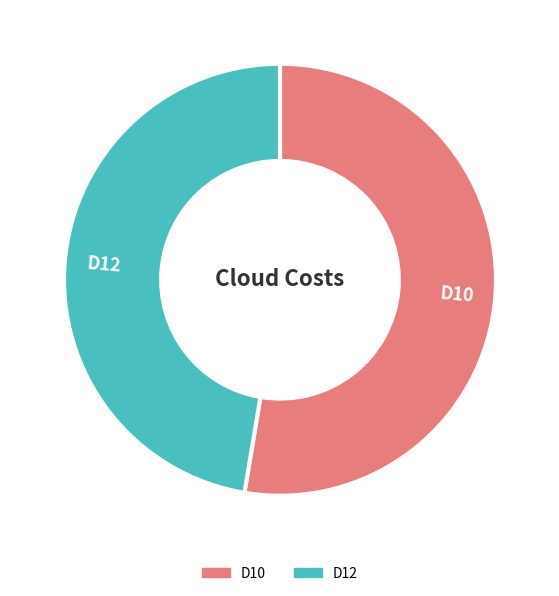

Is it true that D10 is 40% of the pie?

False